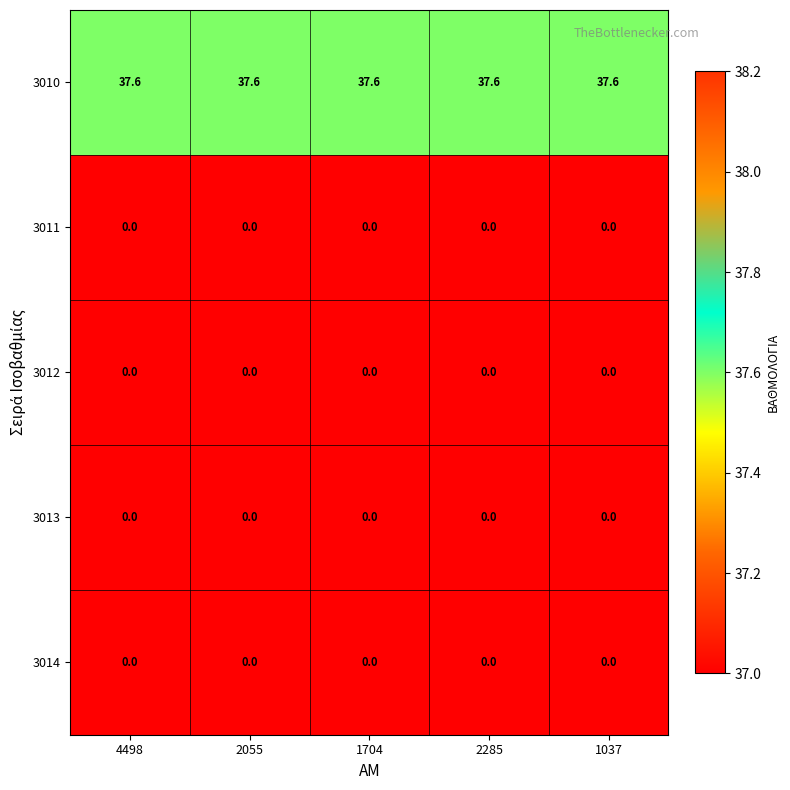

Which series has the largest total across all categories?

3010